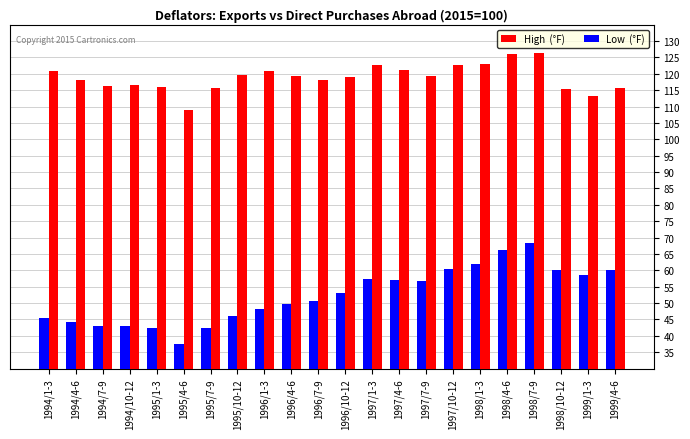

What is the spread (max minus min) of values at 1995/10-12?

73.7